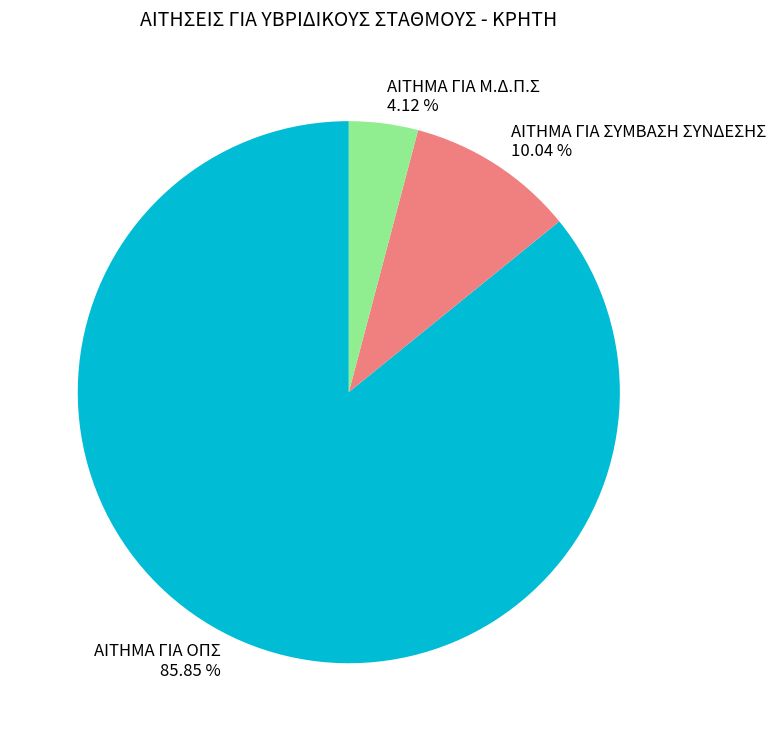

Count the number of slices in the pie.

3